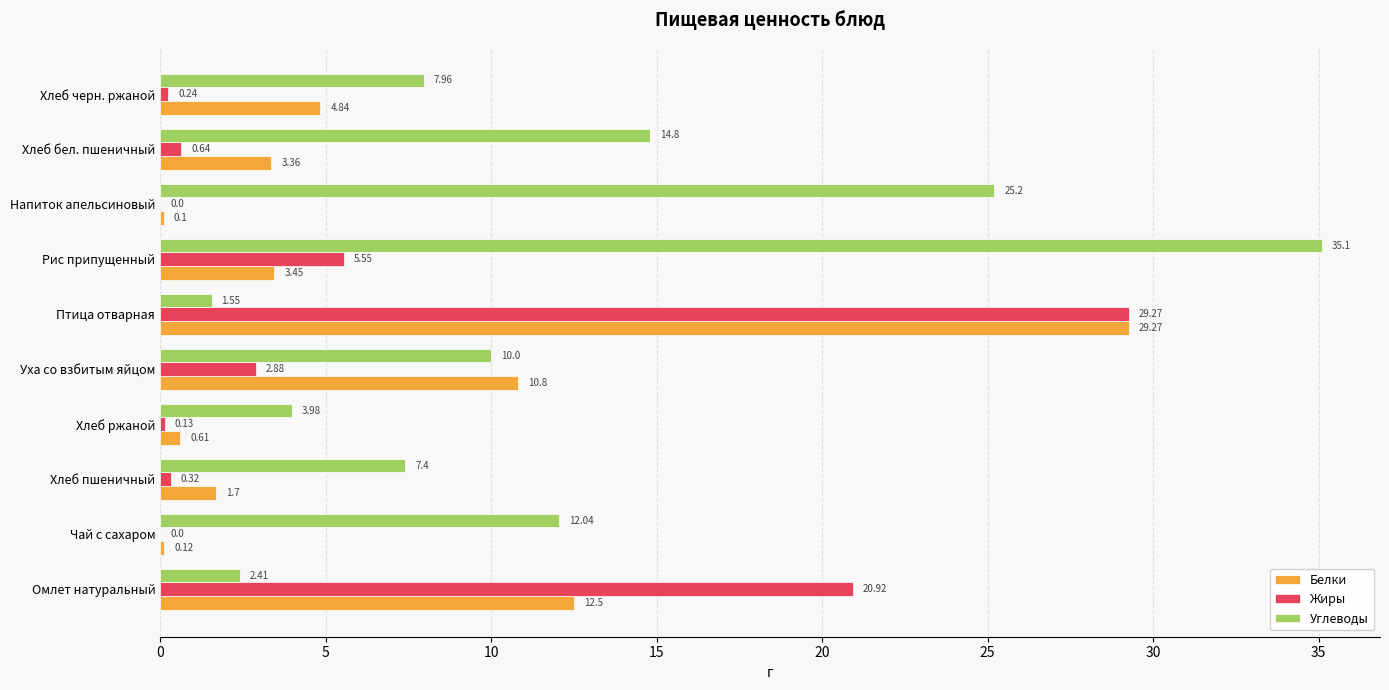

How many data points does each series have?

10